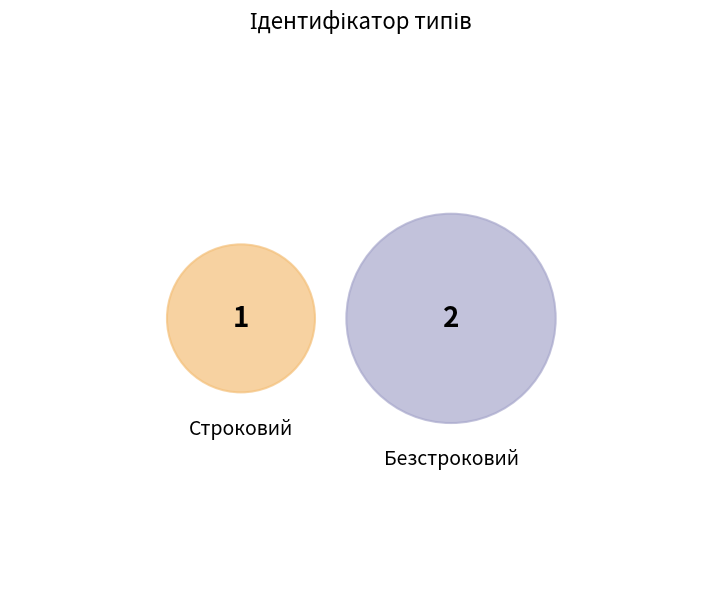

Count the number of slices in the pie.

2